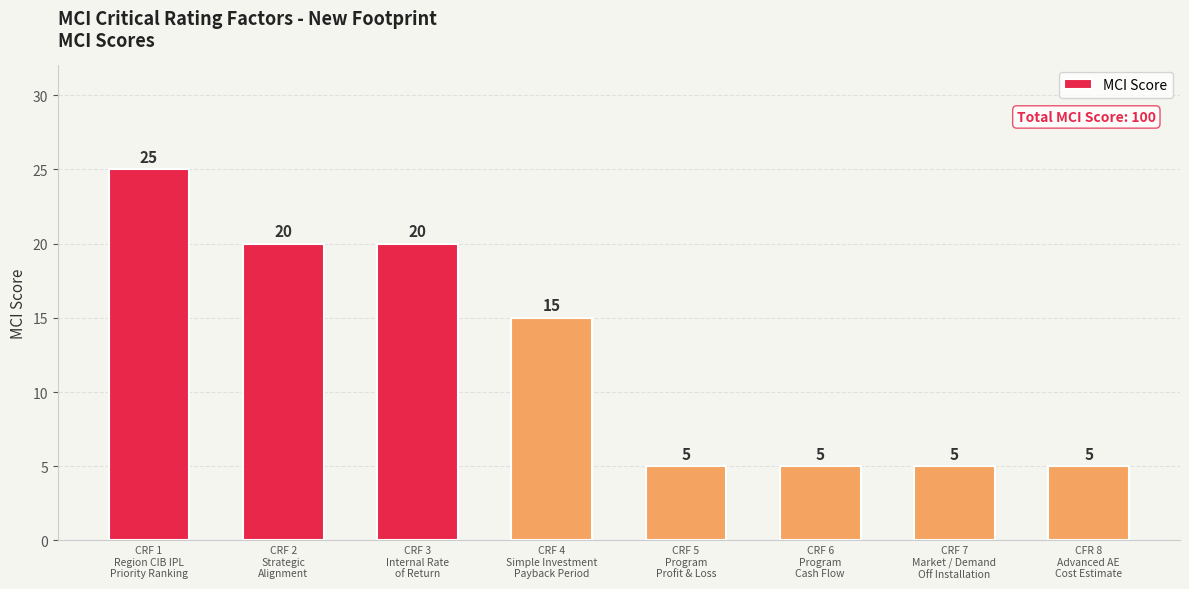

What is the minimum value shown in the chart?

5